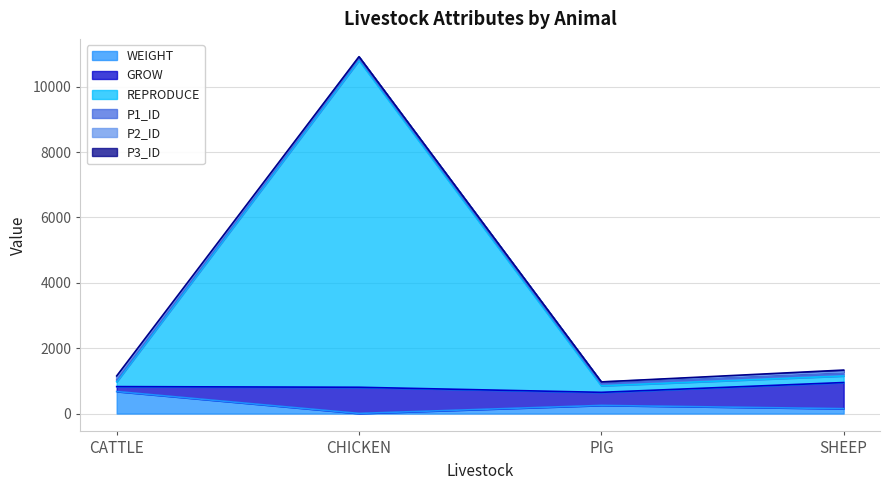

How many categories are shown in the chart?

4